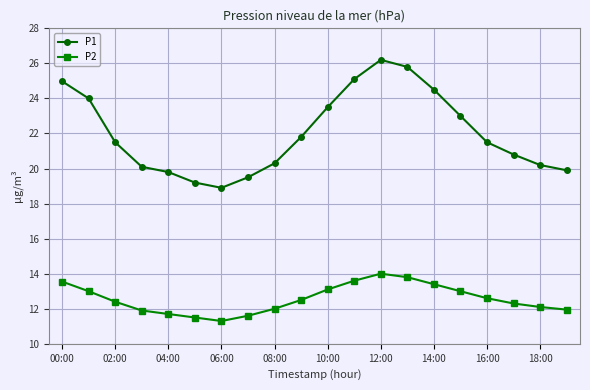

True or false: P2 has more than 0 points higher than both neighbors.

True